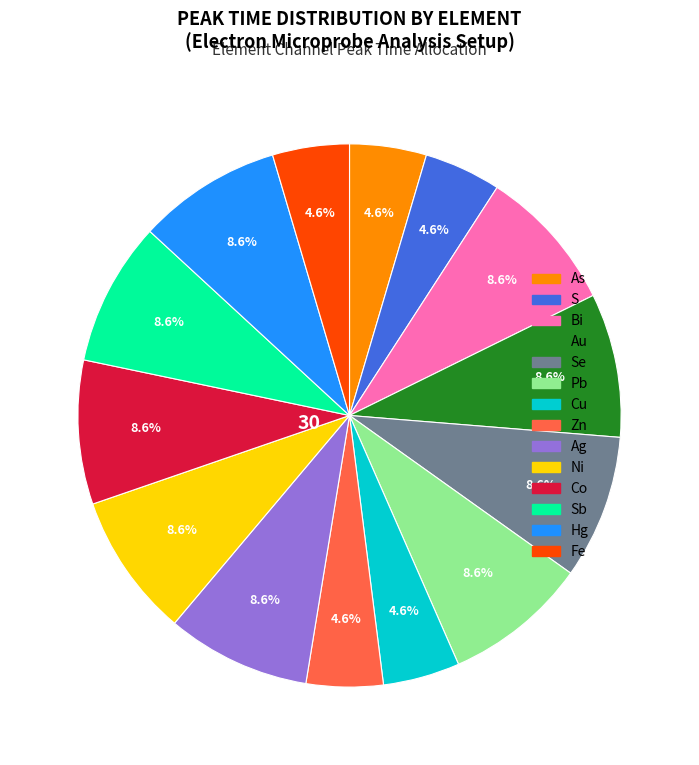

Does any single category account for the majority?

No